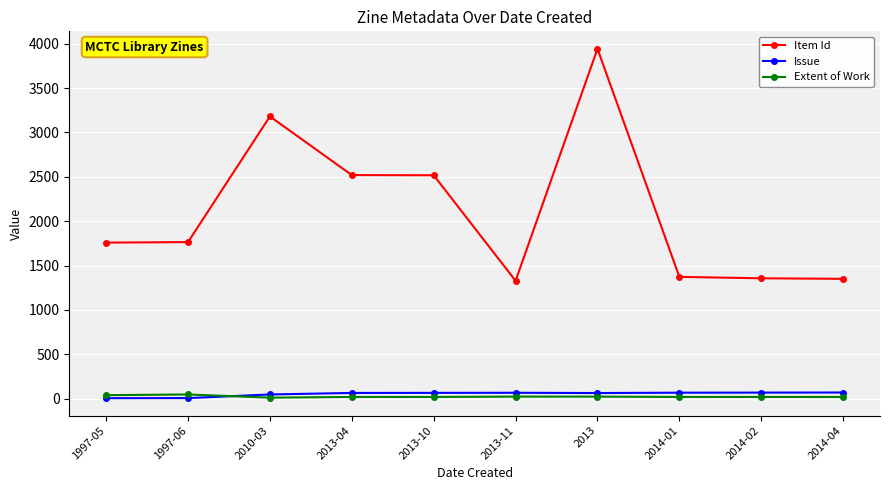

At how many categories does at least one series exceed 1575?

6